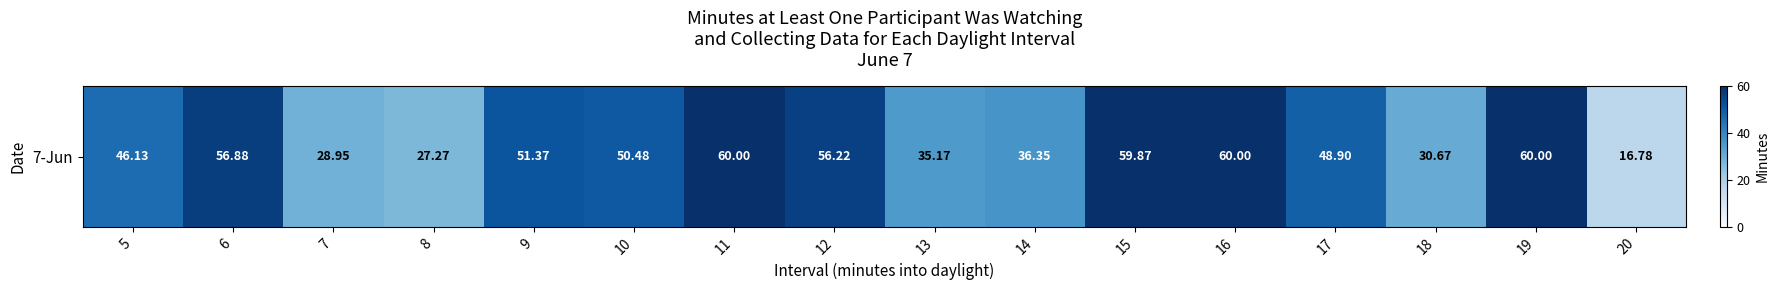

Is it true that the value at 17 is 48.9?

True